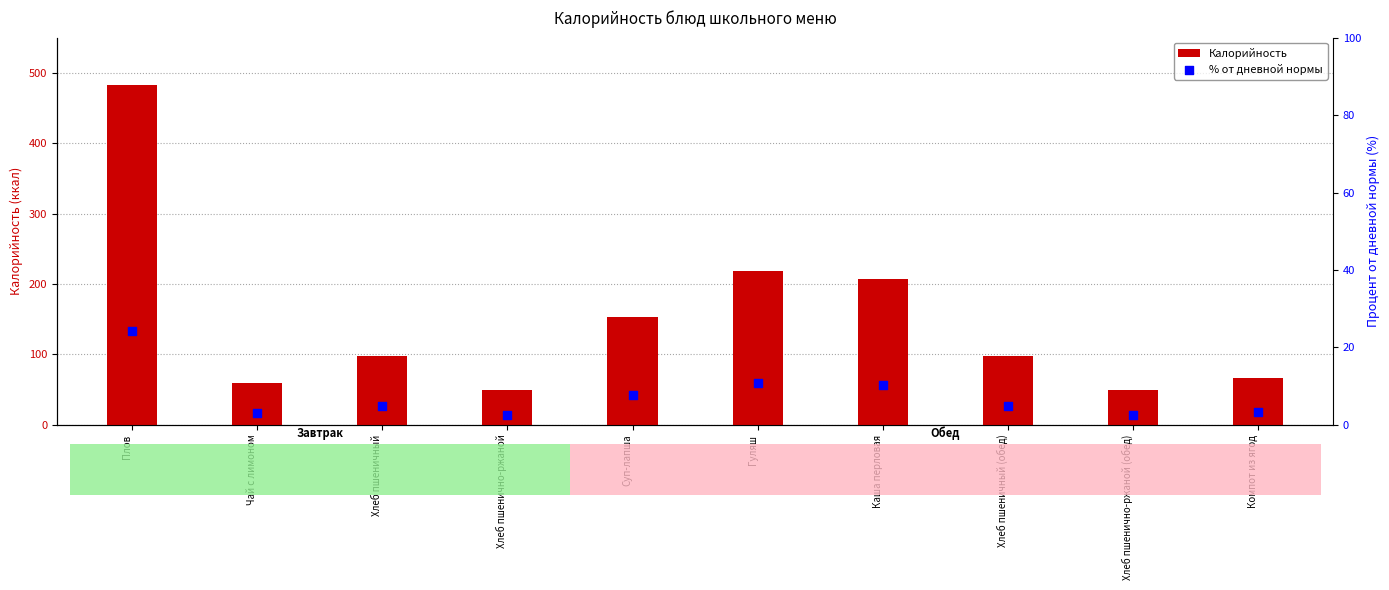

At which category is the sum across all series the highest?

Плов